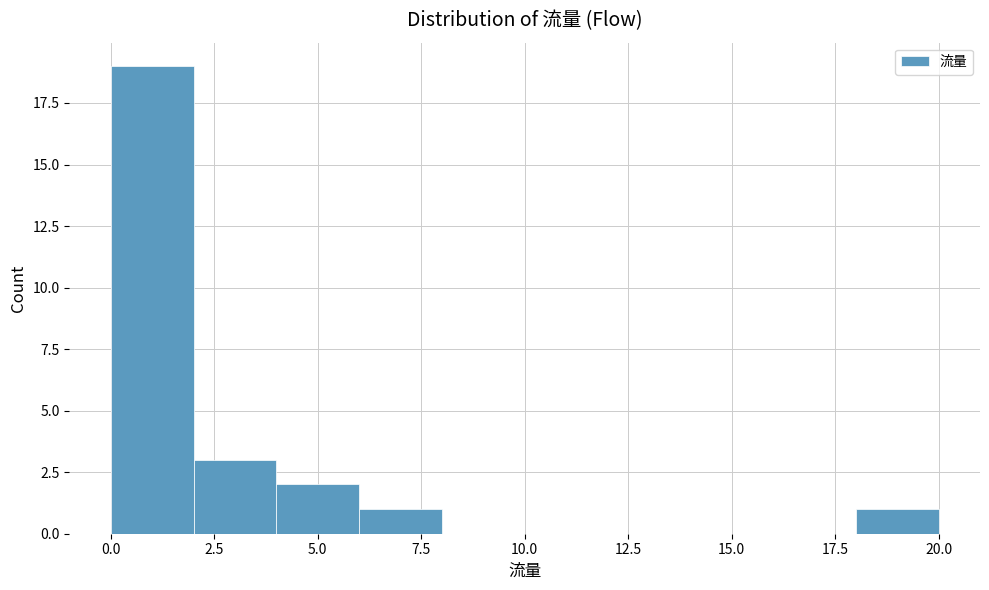

Reading left to right, transcribe this chart: for each bar, give the range it covers on the x-axis and its height. The values are not printed on the chart, so give them approximately, as read against the axis.

0 to 2: 19
2 to 4: 3
4 to 6: 2
6 to 8: 1
8 to 10: 0
10 to 12: 0
12 to 14: 0
14 to 16: 0
16 to 18: 0
18 to 20: 1